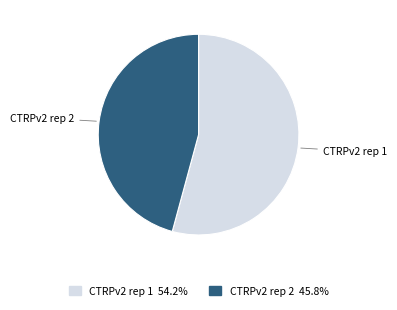

Which has a higher value, CTRPv2 rep 1 or CTRPv2 rep 2?

CTRPv2 rep 1